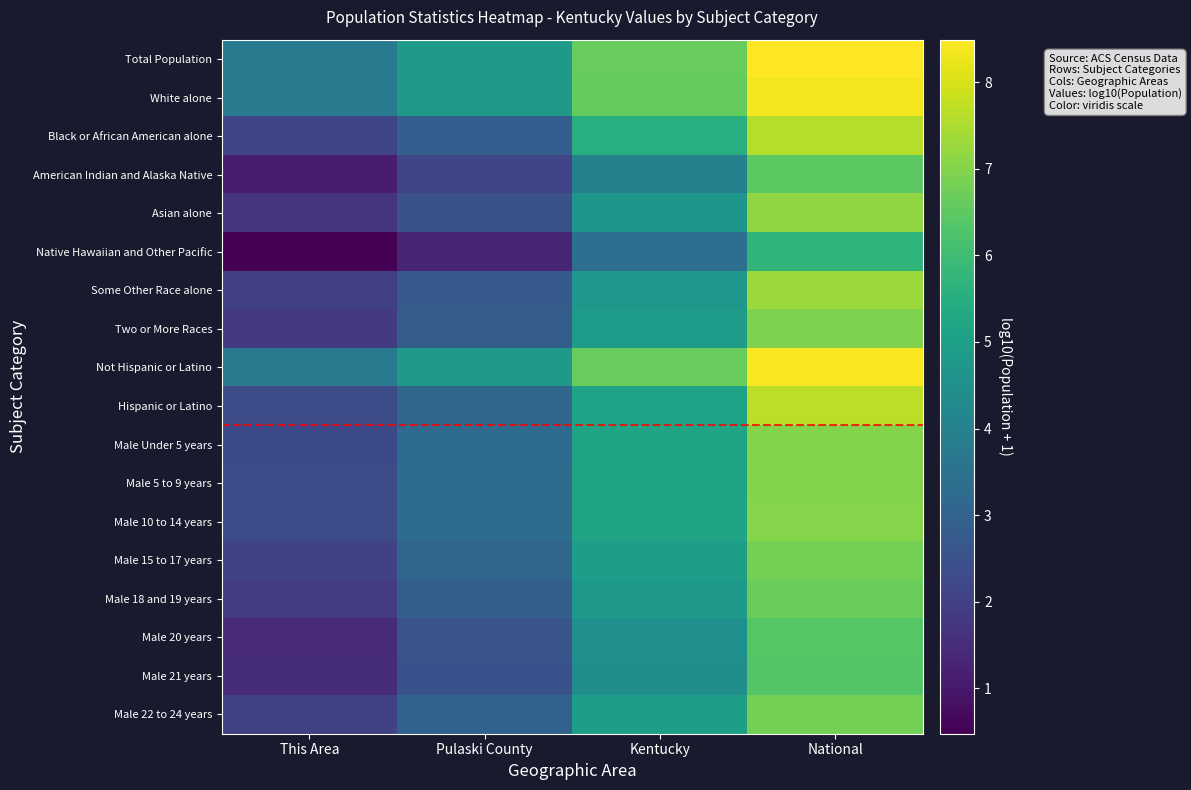

Which series has the largest range (max minus min)?

Asian alone